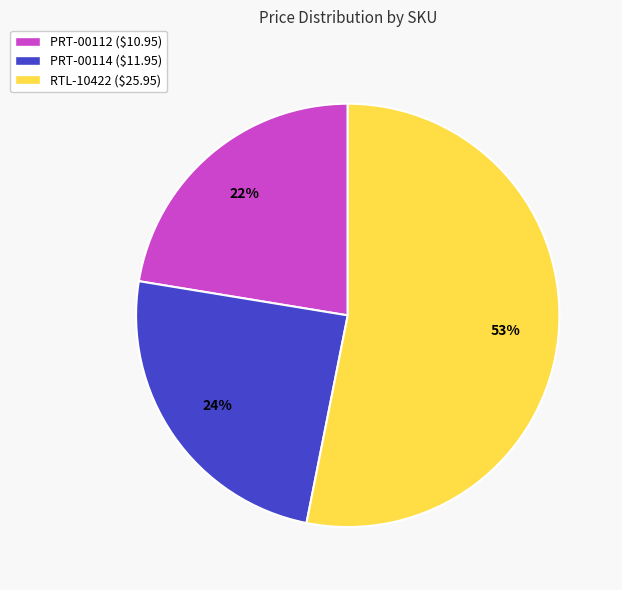

To the nearest percent, what is the average slice percentage?

33%